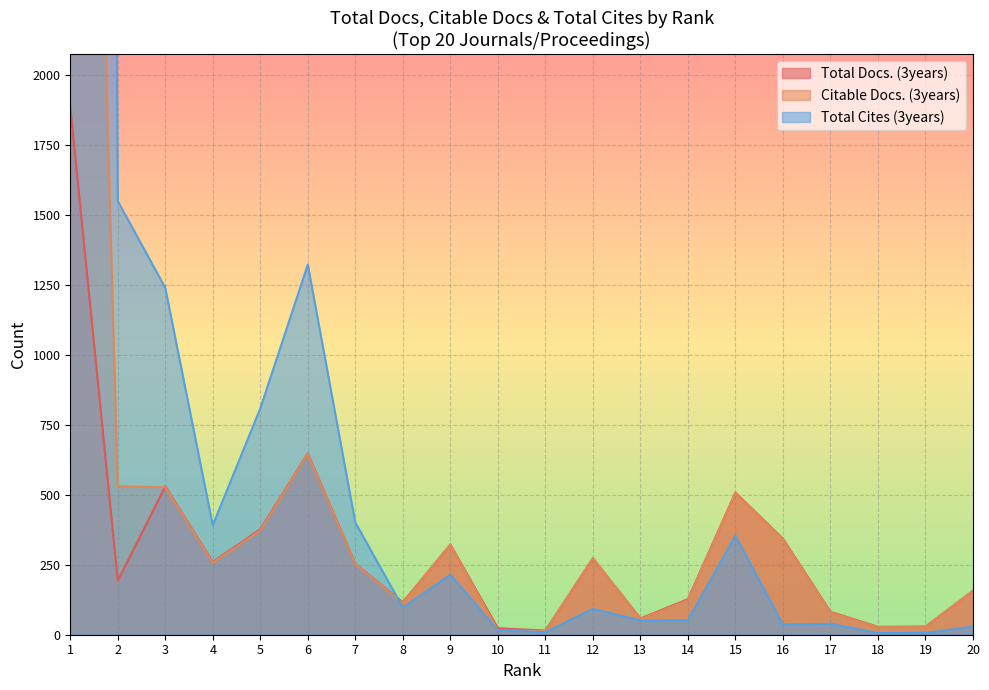

How many values in the Citable Docs. (3years) series exceed 257?

9